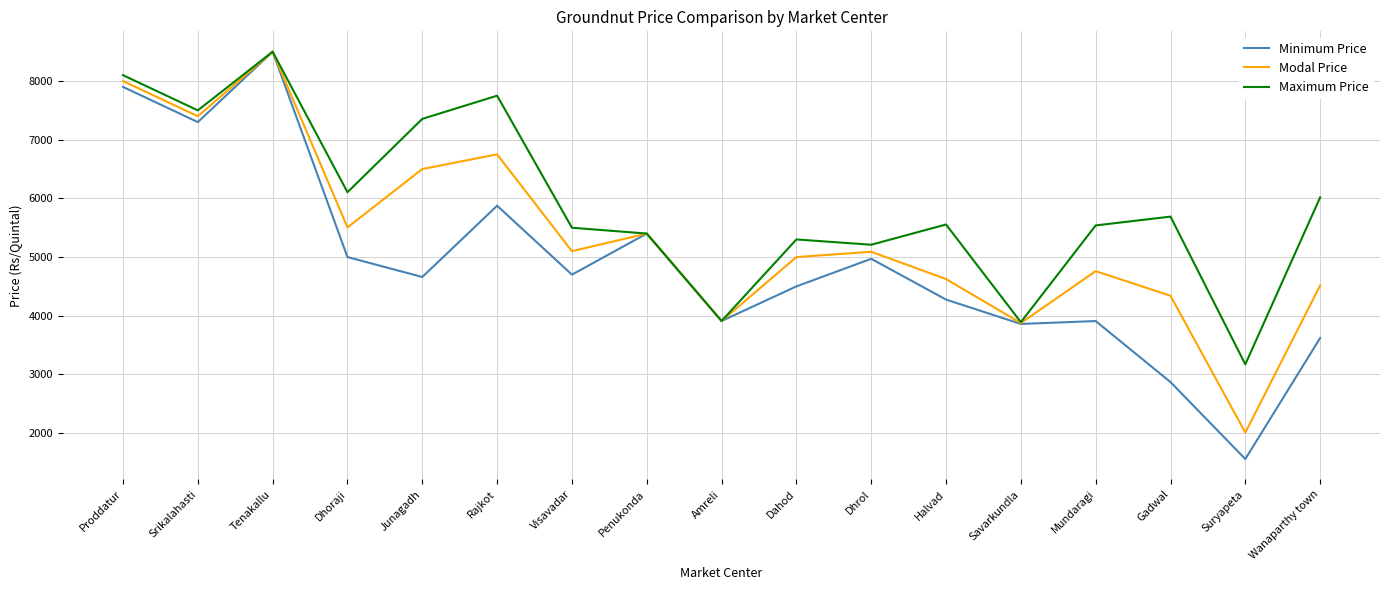

What is the sum of all Maximum Price values?

100491